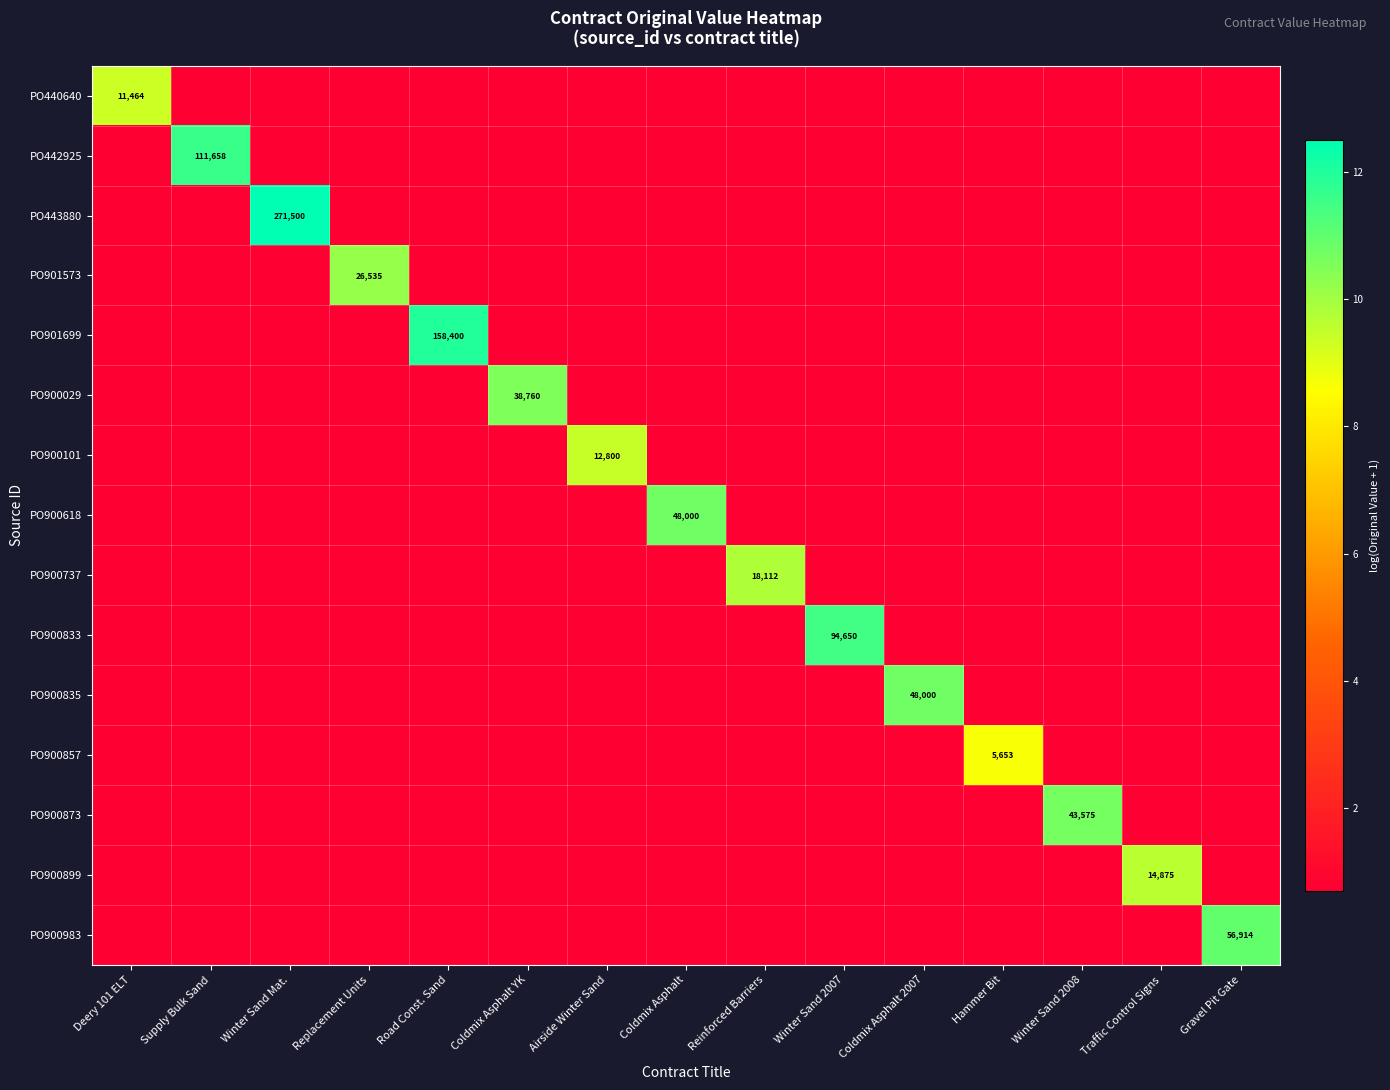

Is the value of PO901573 at Reinforced Barriers greater than the value of PO900737 at Winter Sand 2008?

No